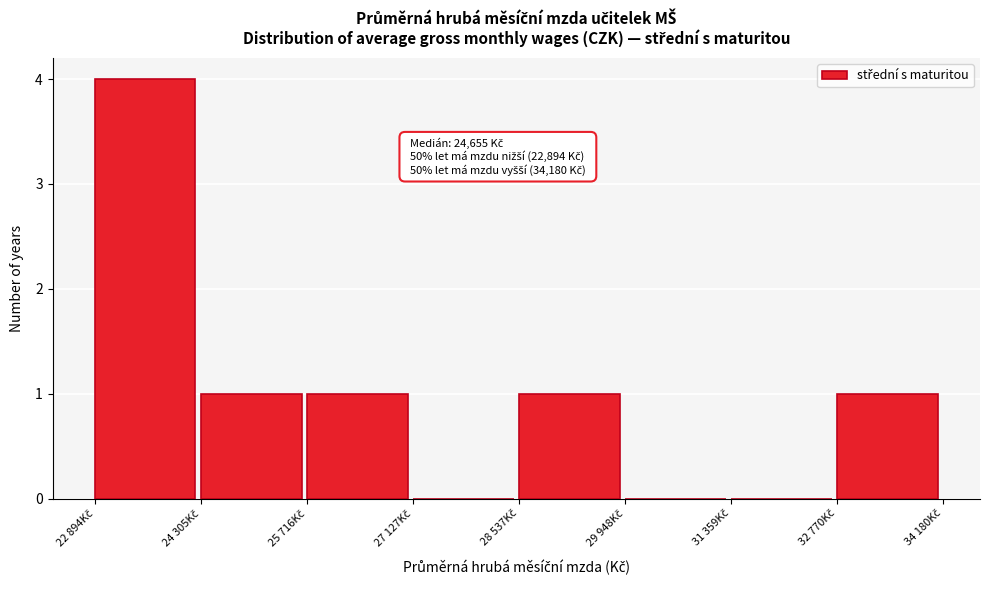

What is the greatest value displayed?

4